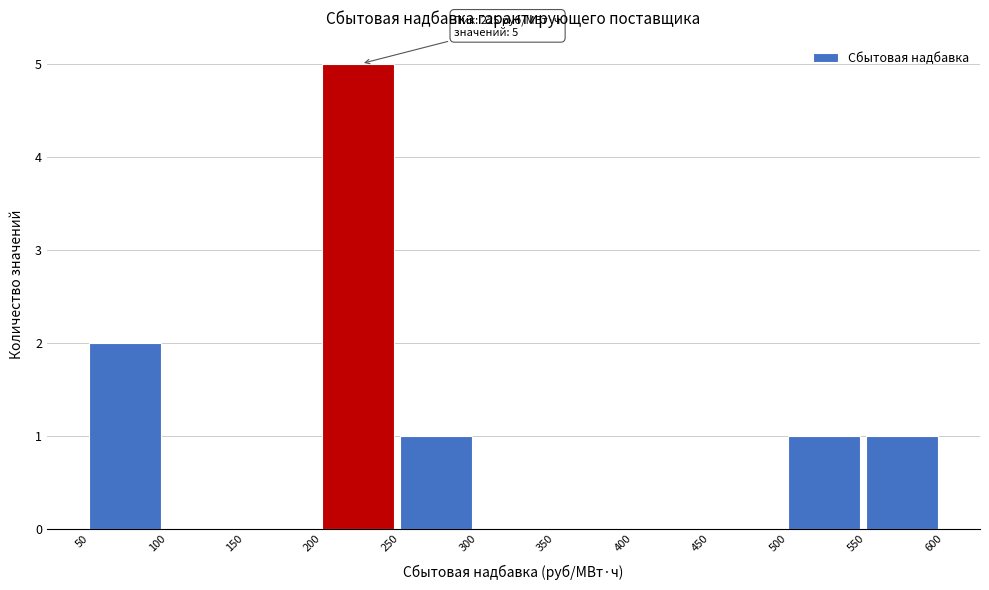

Which range on the x-axis has the tallest bar?

200 to 250